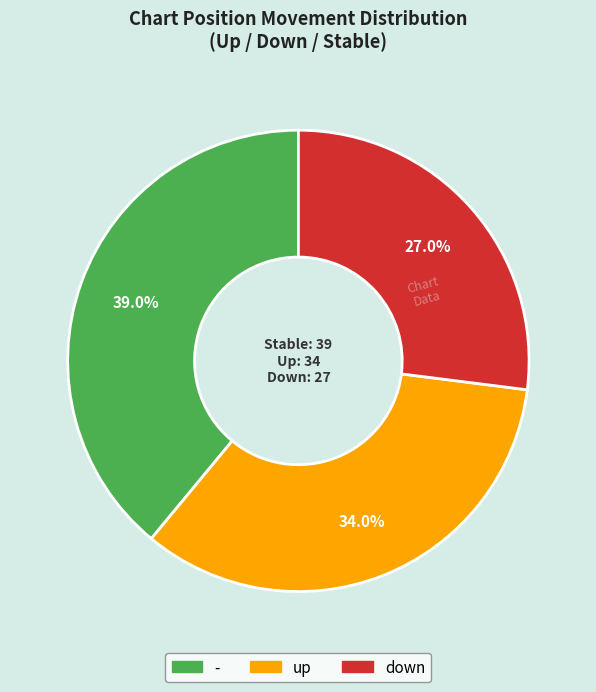

Approximately how many times larger is the value at - compared to up?

1.1